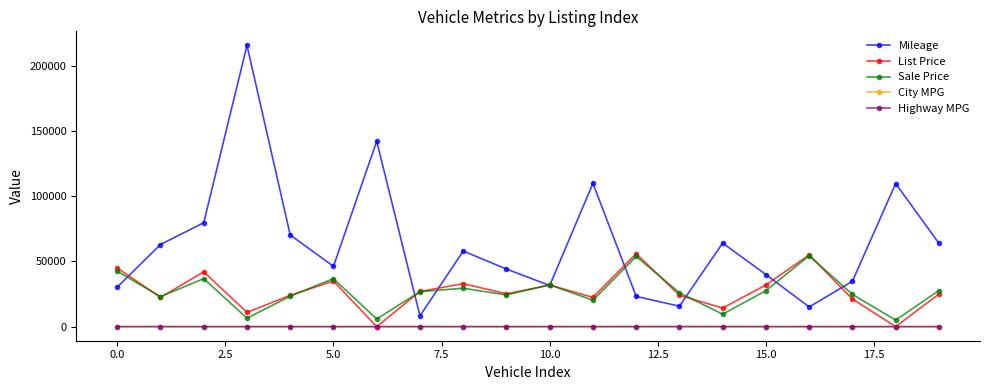

Which series has the largest range (max minus min)?

Mileage